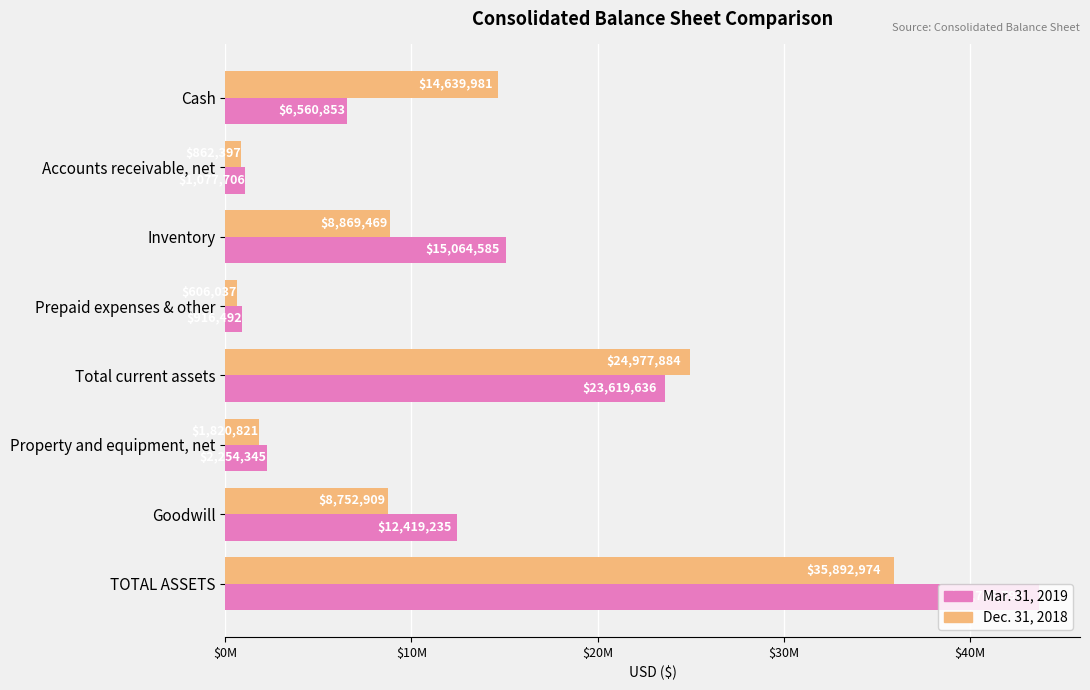

What are all the series names shown in the legend?

Mar. 31, 2019, Dec. 31, 2018